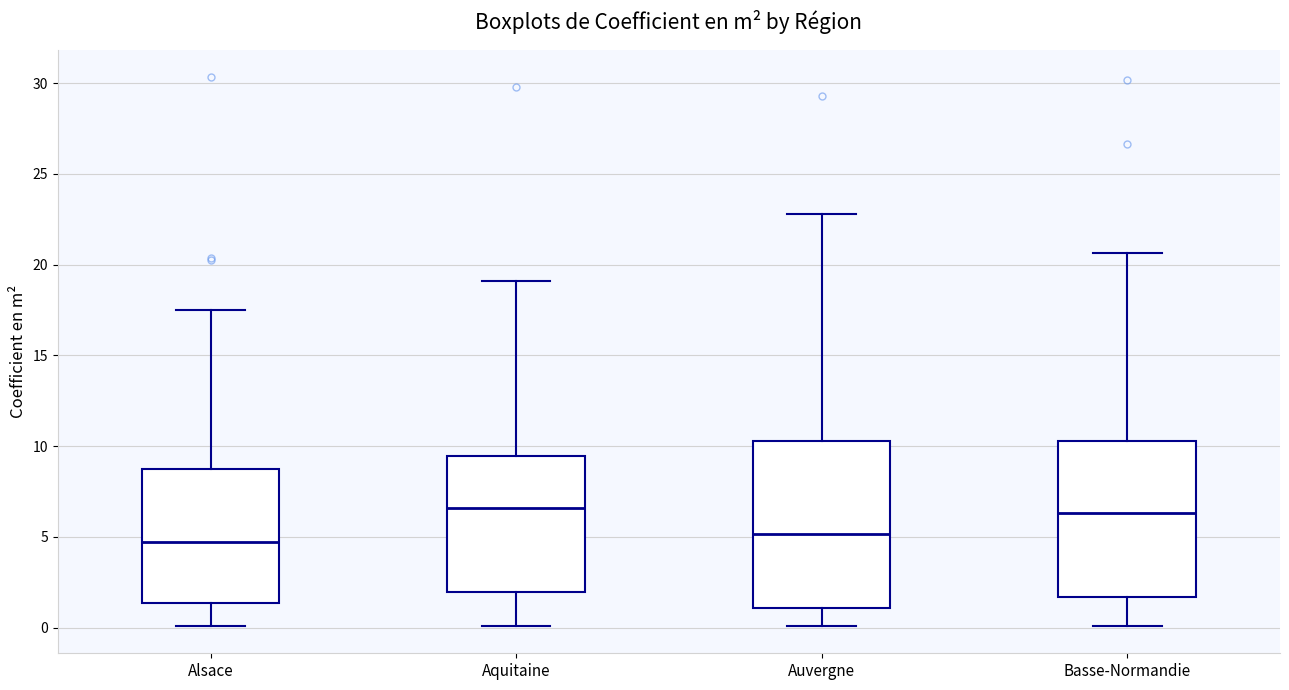

Comparing the boxes themselves (not the whiskers), which one is the tallest?

Auvergne